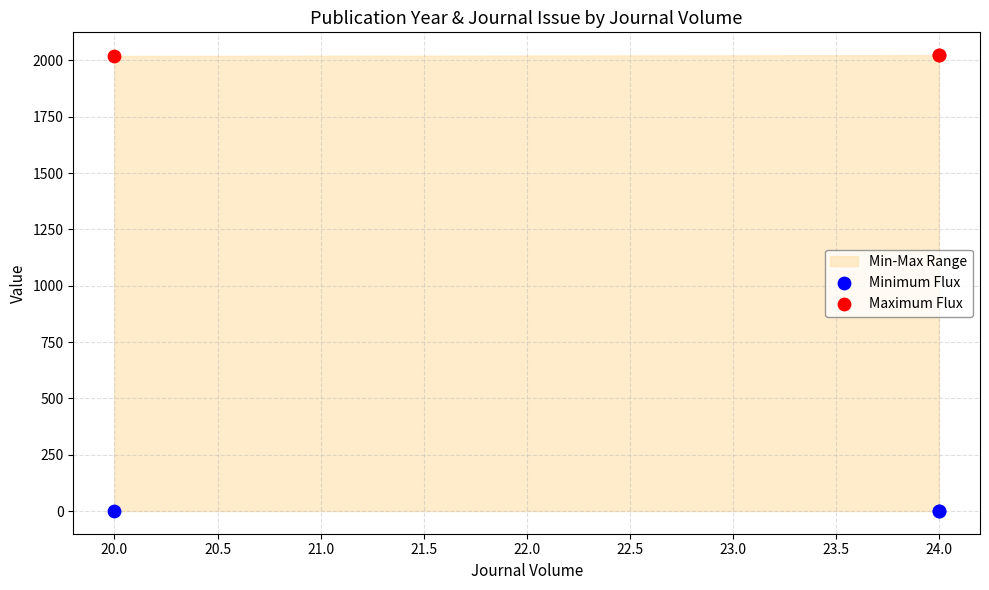

Which series reaches the minimum Y coordinate?

Minimum Flux